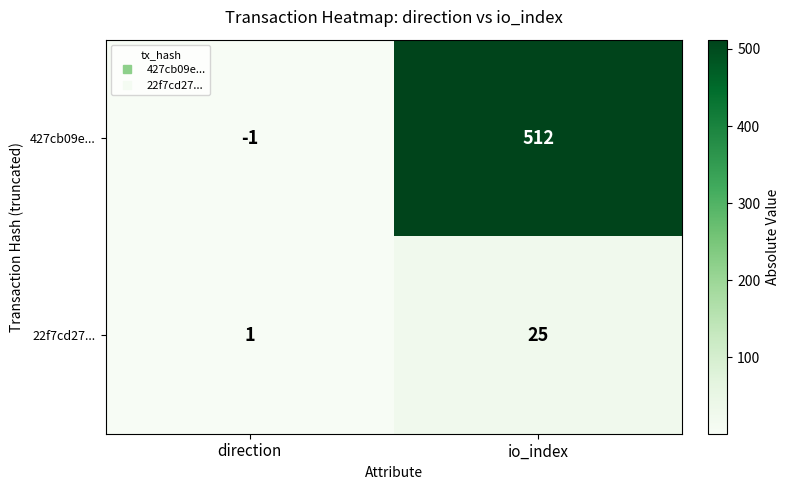

What is the sum of all 22f7cd27... values?

26